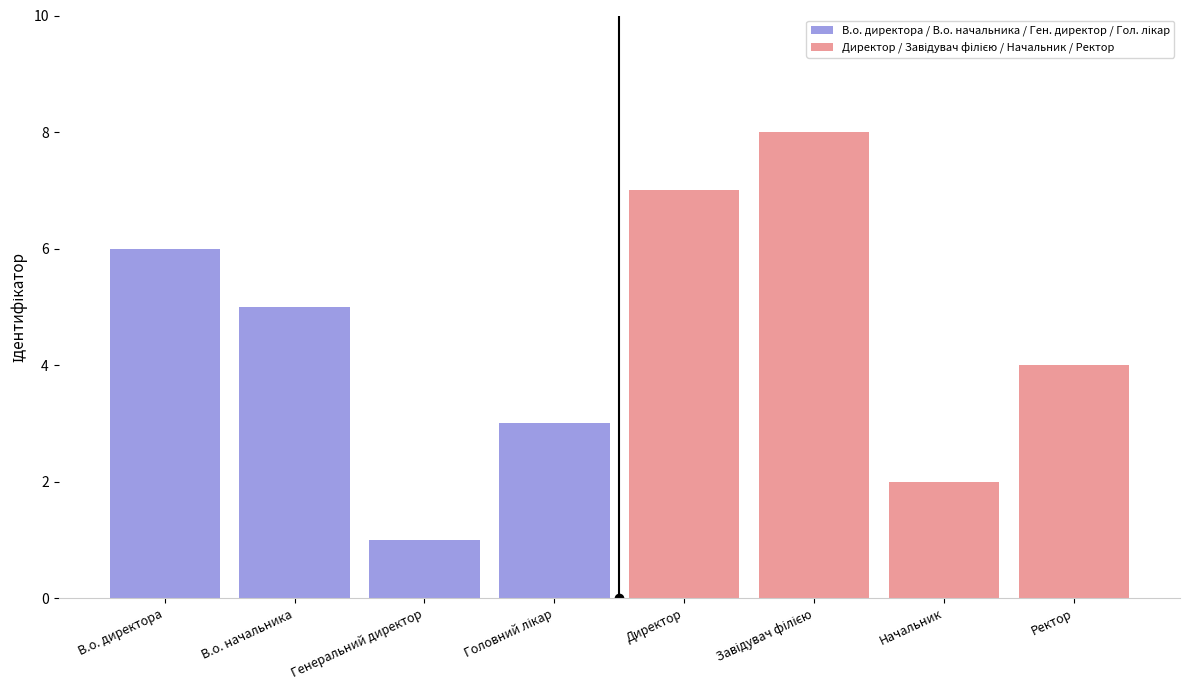

What is the difference between the maximum and second lowest values in the Директор / Завідувач філією / Начальник / Ректор series?

8